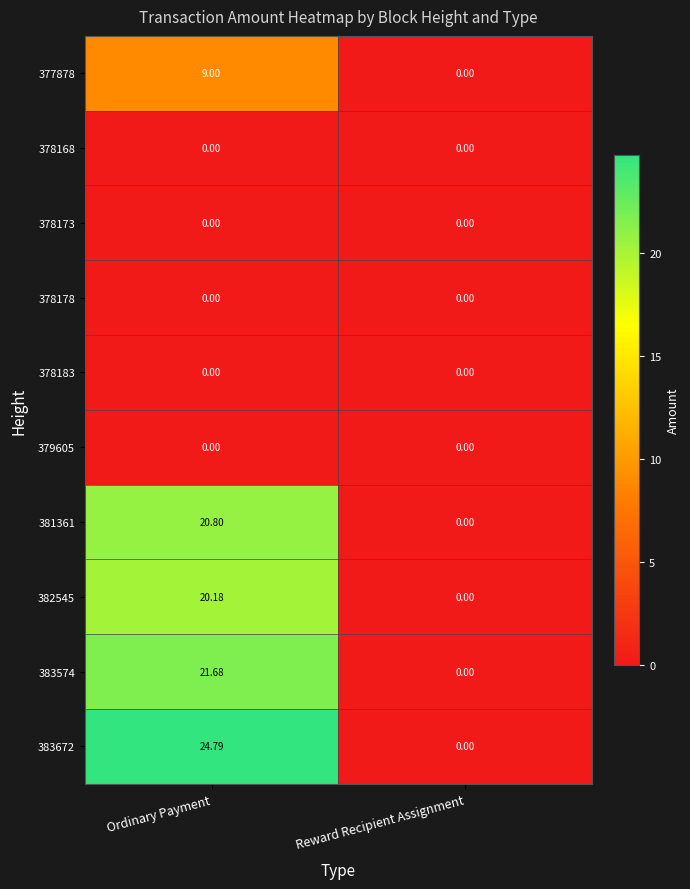

Rank the categories by 377878 value from highest to lowest.

Ordinary Payment, Reward Recipient Assignment